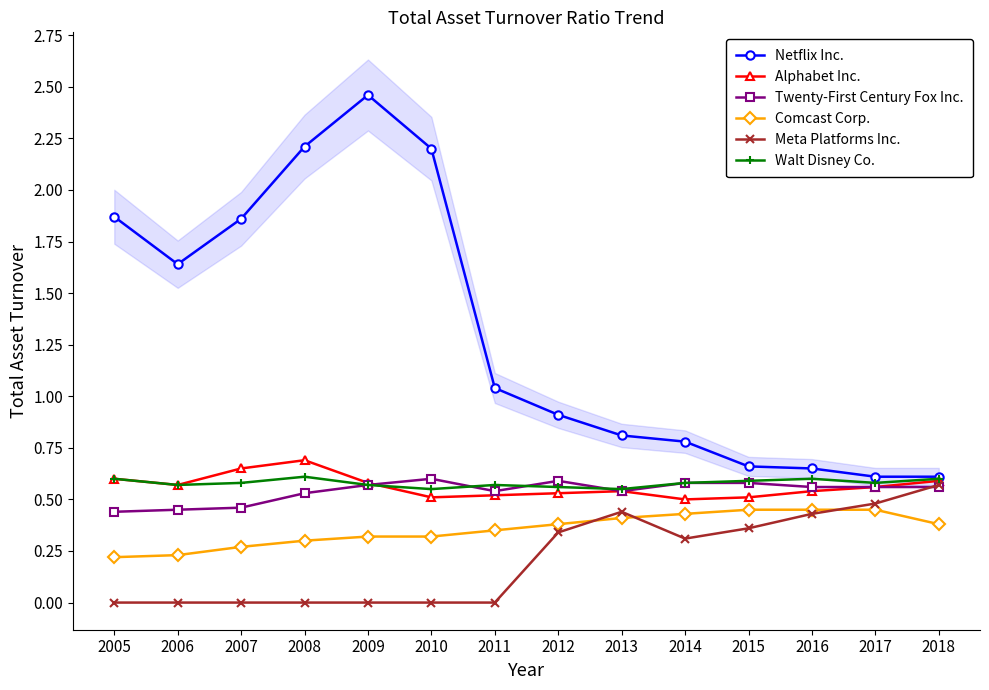

True or false: Alphabet Inc. has more than 2 points higher than both neighbors.

False